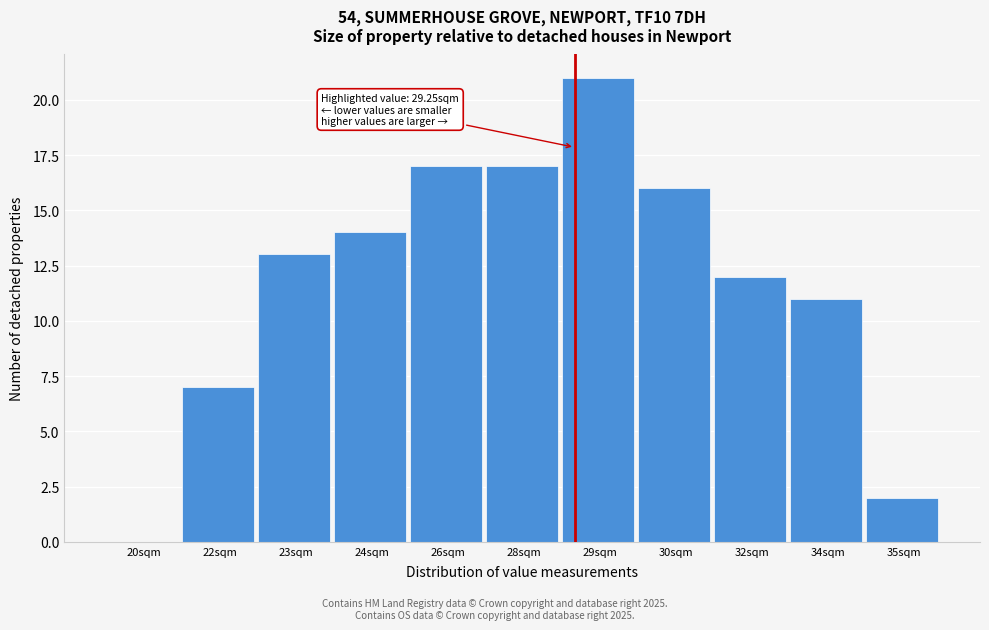

Reading left to right, transcribe all the data shown in this chart.

20sqm=0	22sqm=7	23sqm=13	24sqm=14	26sqm=17	28sqm=17	29sqm=21	30sqm=16	32sqm=12	34sqm=11	35sqm=2